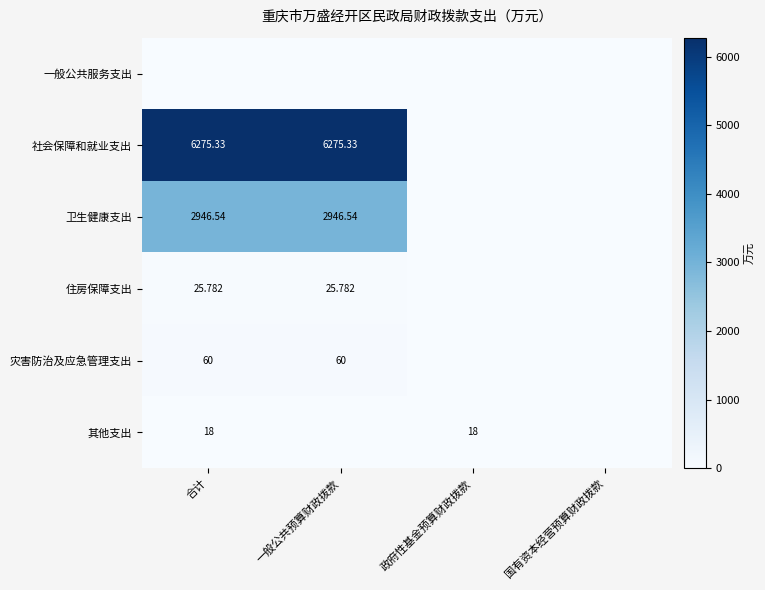

Is the value of 一般公共服务支出 at 合计 greater than the value of 住房保障支出 at 合计?

No